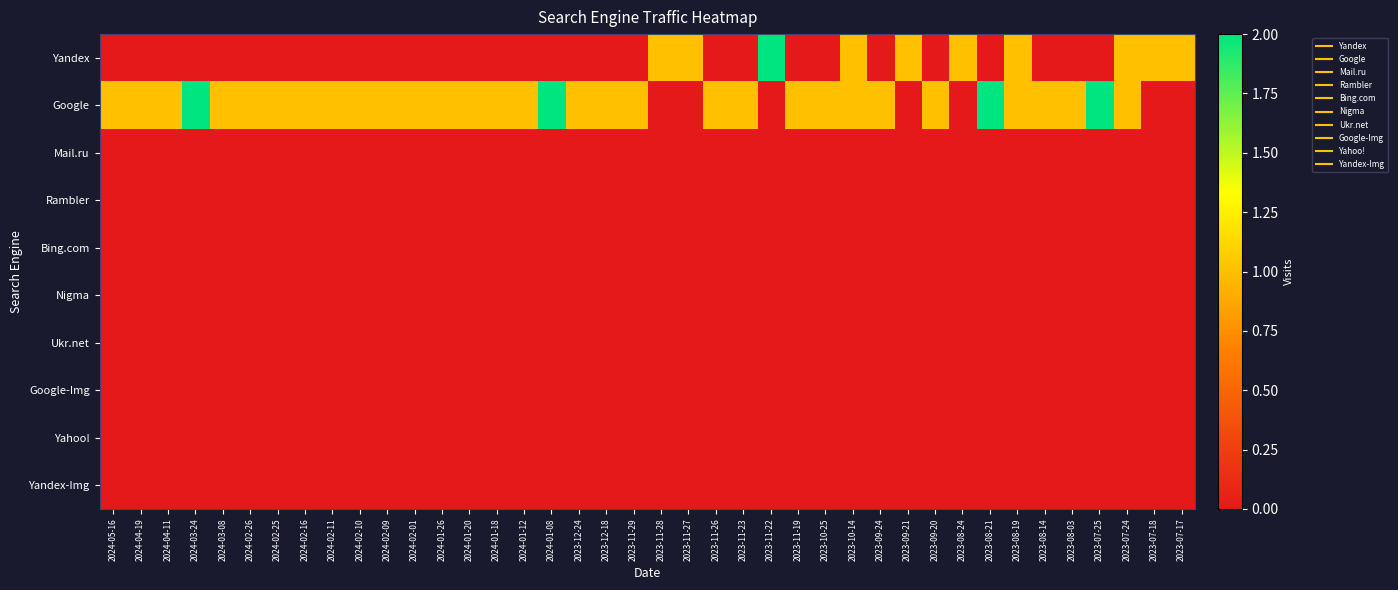

List the series in order of their peak value, lowest first.

Mail.ru, Rambler, Bing.com, Nigma, Ukr.net, Google-Img, Yahoo!, Yandex-Img, Yandex, Google